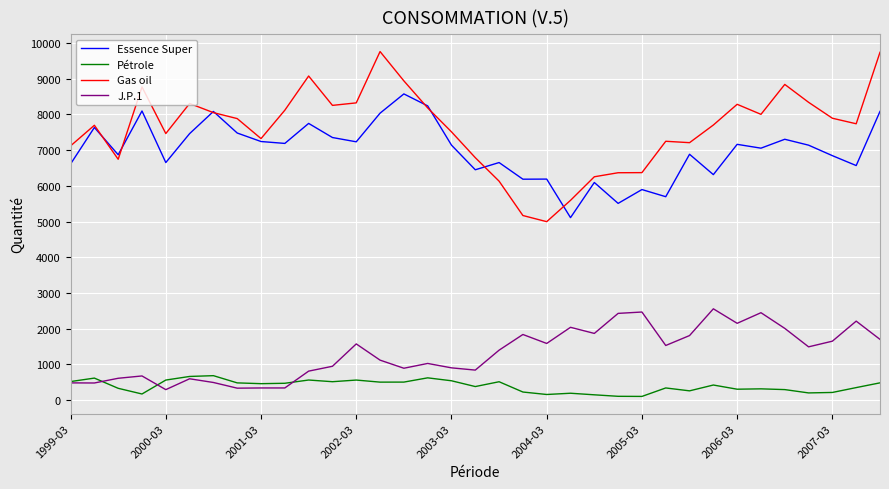

Does the chart have visible grid lines?

Yes